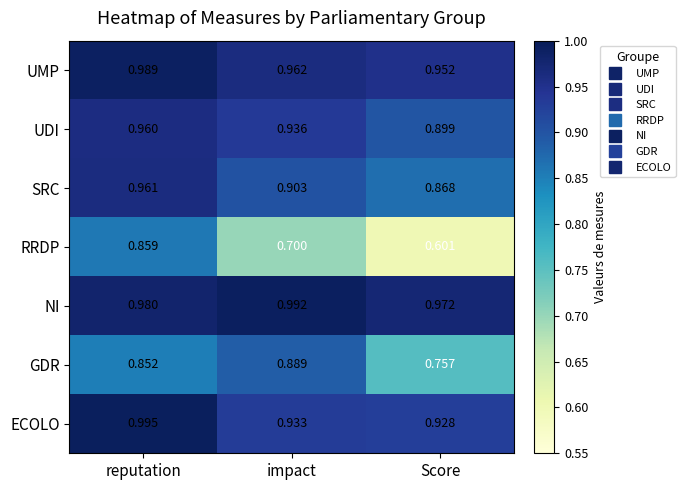

Count the number of data series in this chart.

7